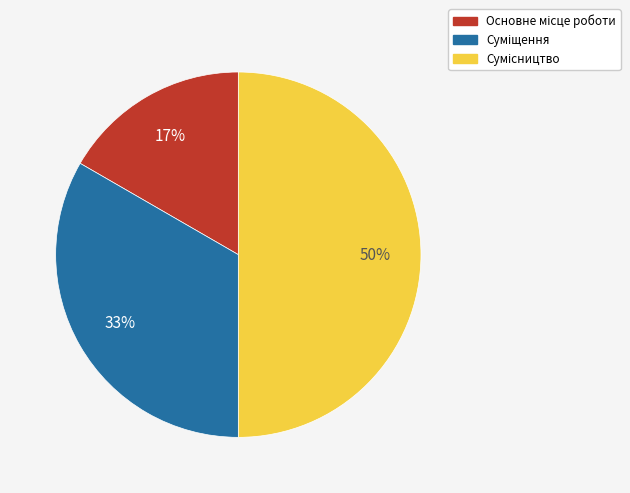

To the nearest percent, what is the difference between the largest and smallest slice percentages?

33%